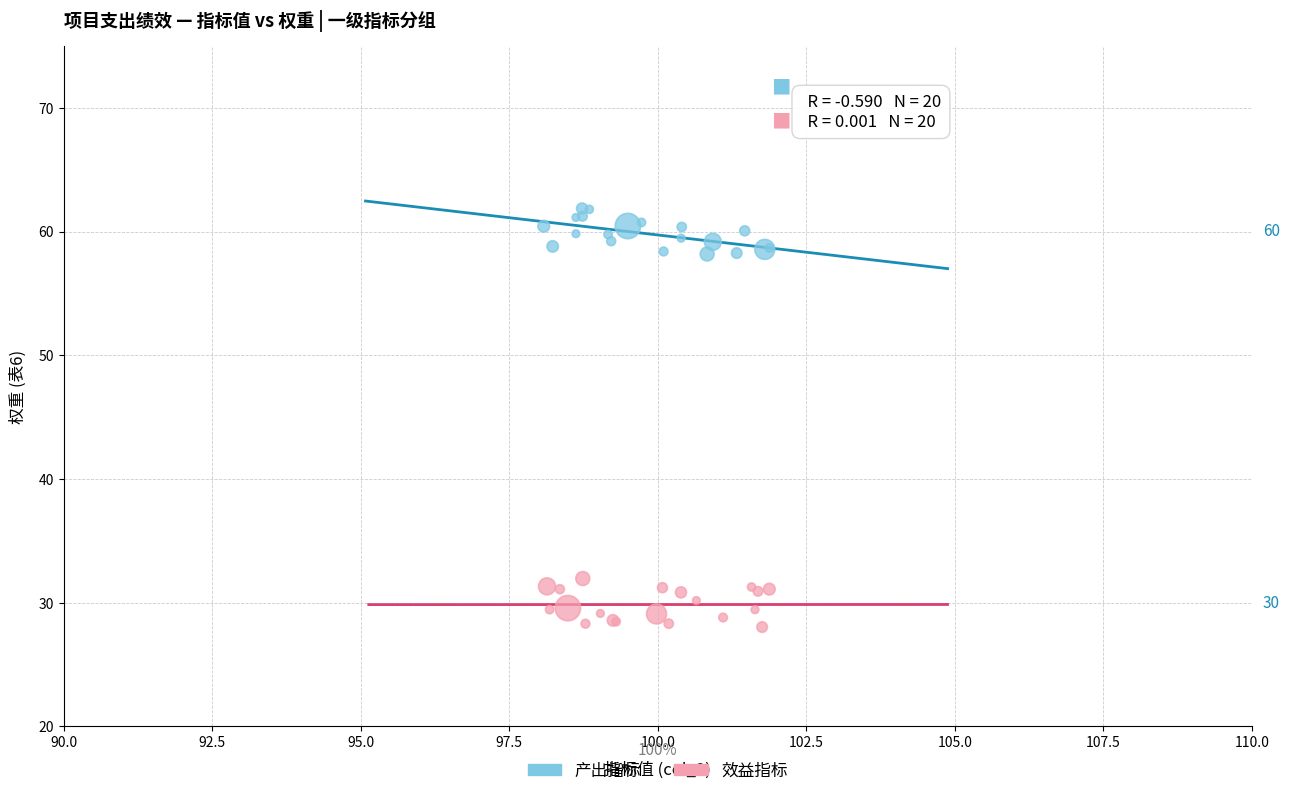

Which series reaches the minimum Y coordinate?

效益指标